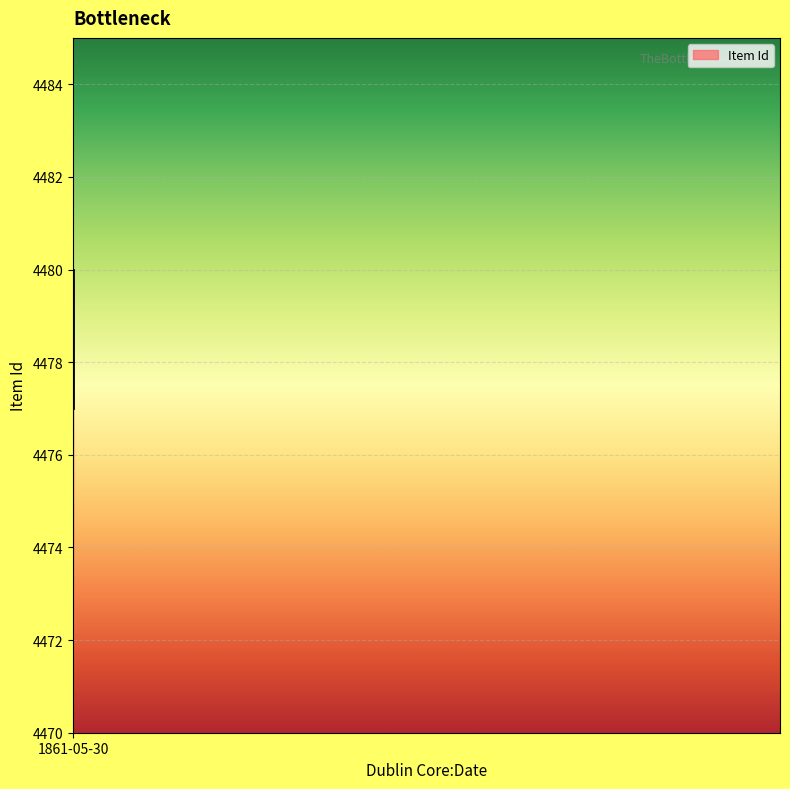

What is the sum of the values at 1861-05-30 and 1861-05-30?

8957